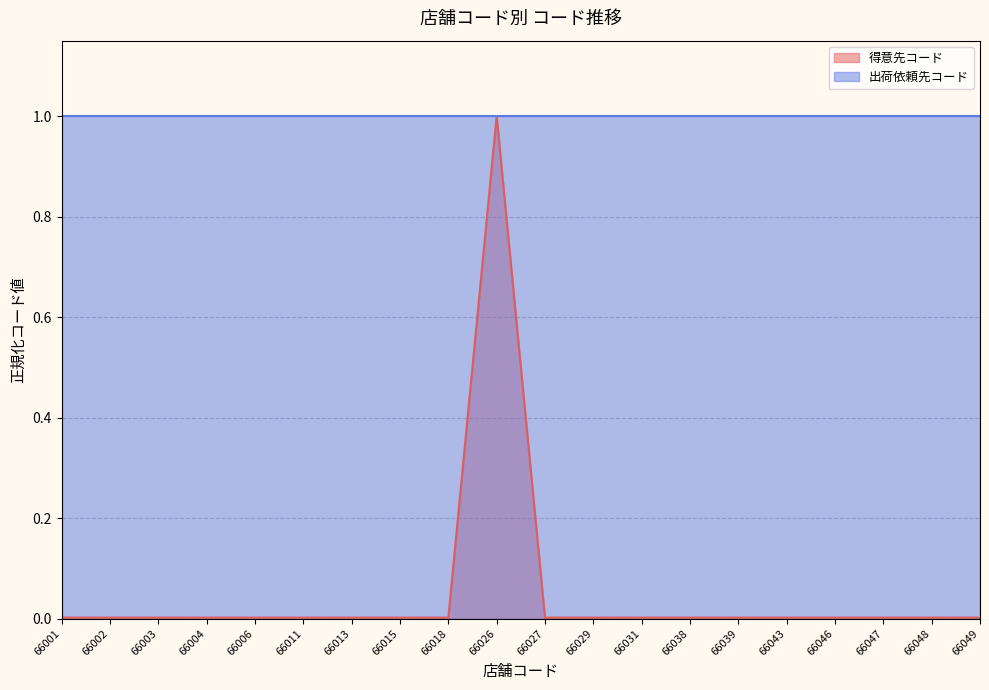

What is the maximum value shown in the chart?

1.0